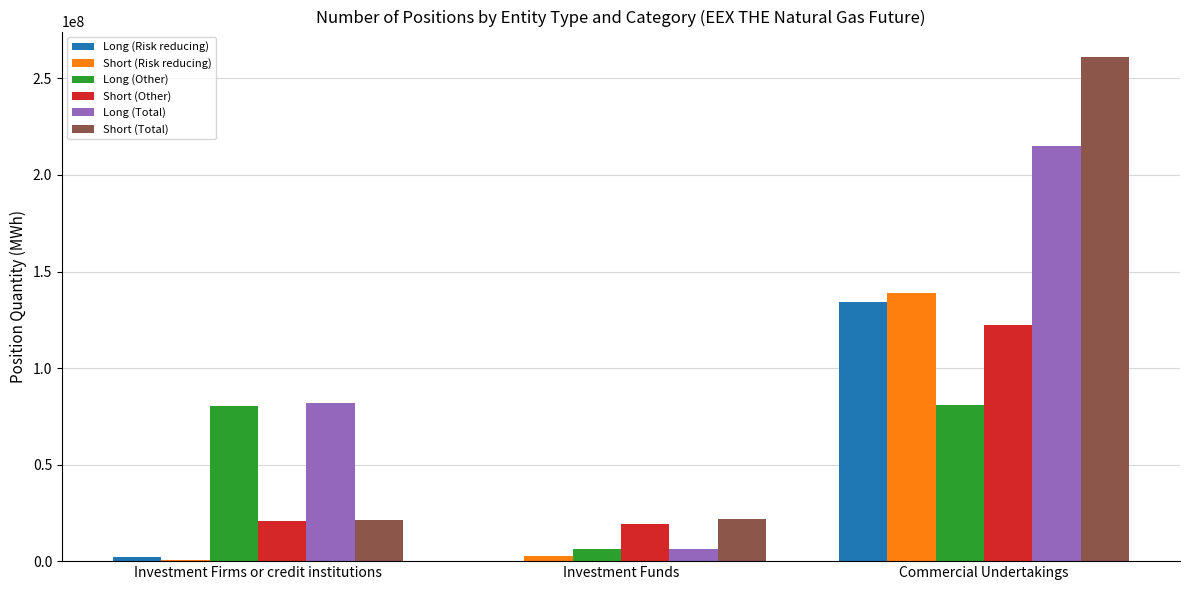

Which series changed the most between Investment Firms or credit institutions and Investment Funds?

Long (Total)